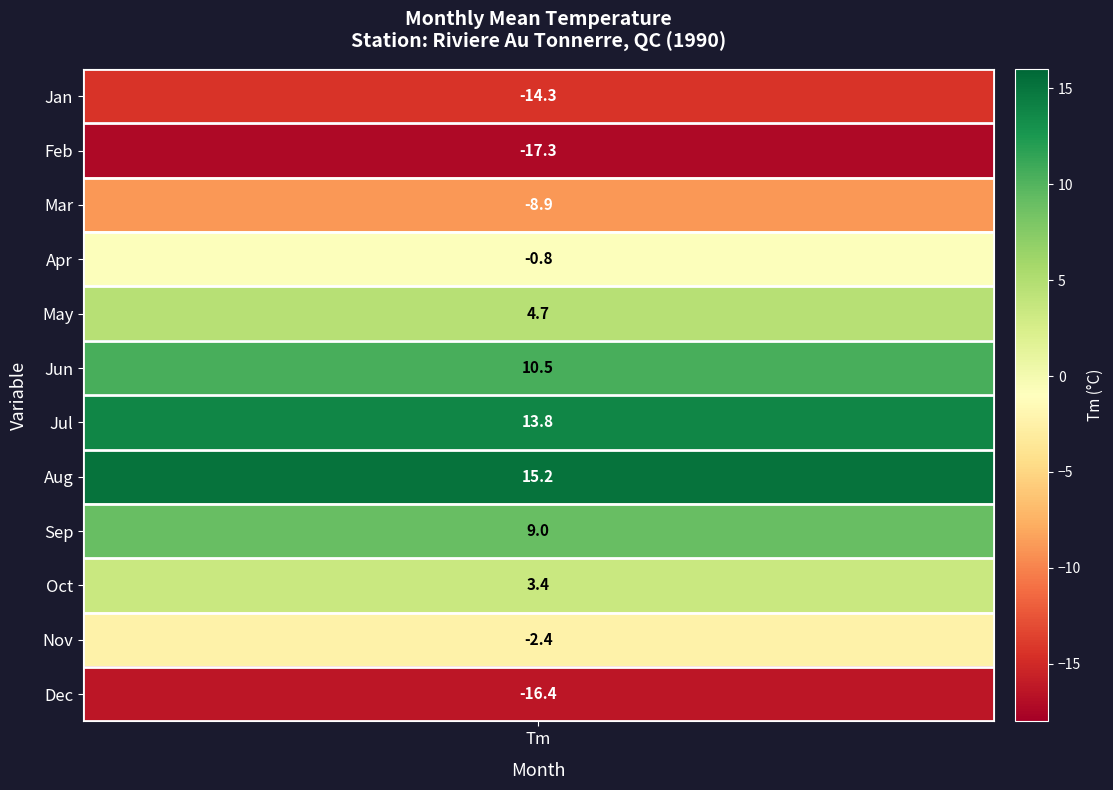

What is the greatest value displayed?

15.2